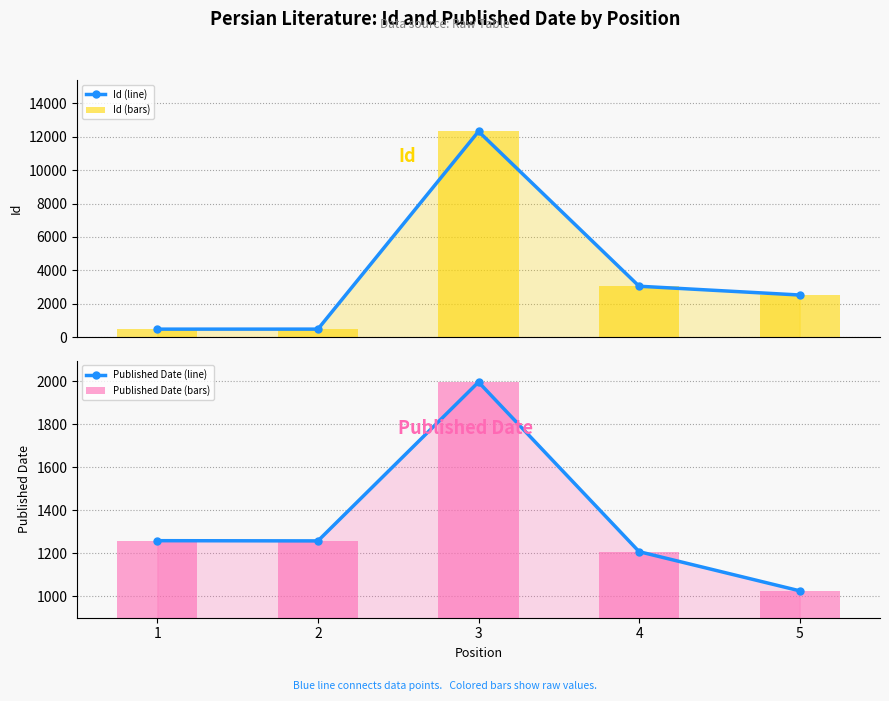

What is the difference between the maximum and minimum values in the Id (bars) series?

11844